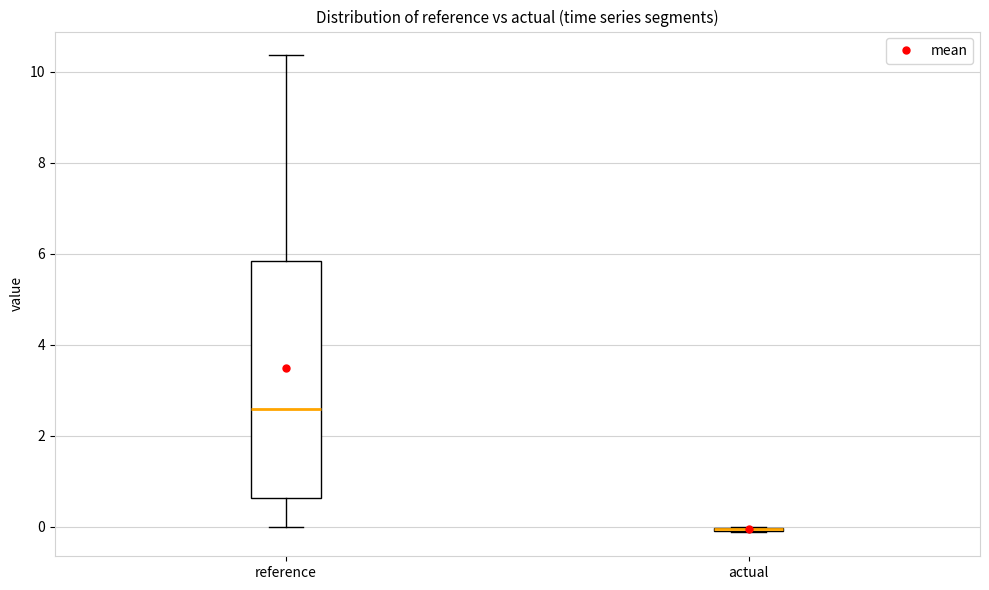

Reading left to right, transcribe this box plot: for each box, give where its median line is, the range the box spans, and where its two whiskers end, as read against the y-axis. The values are not printed on the chart, so give them approximately, as read against the axis.

reference: median 2.6, box 0.6 to 5.8, whiskers 0.0 to 10.4
actual: box collapsed to a line at 0.0, whiskers -0.2 to 0.0